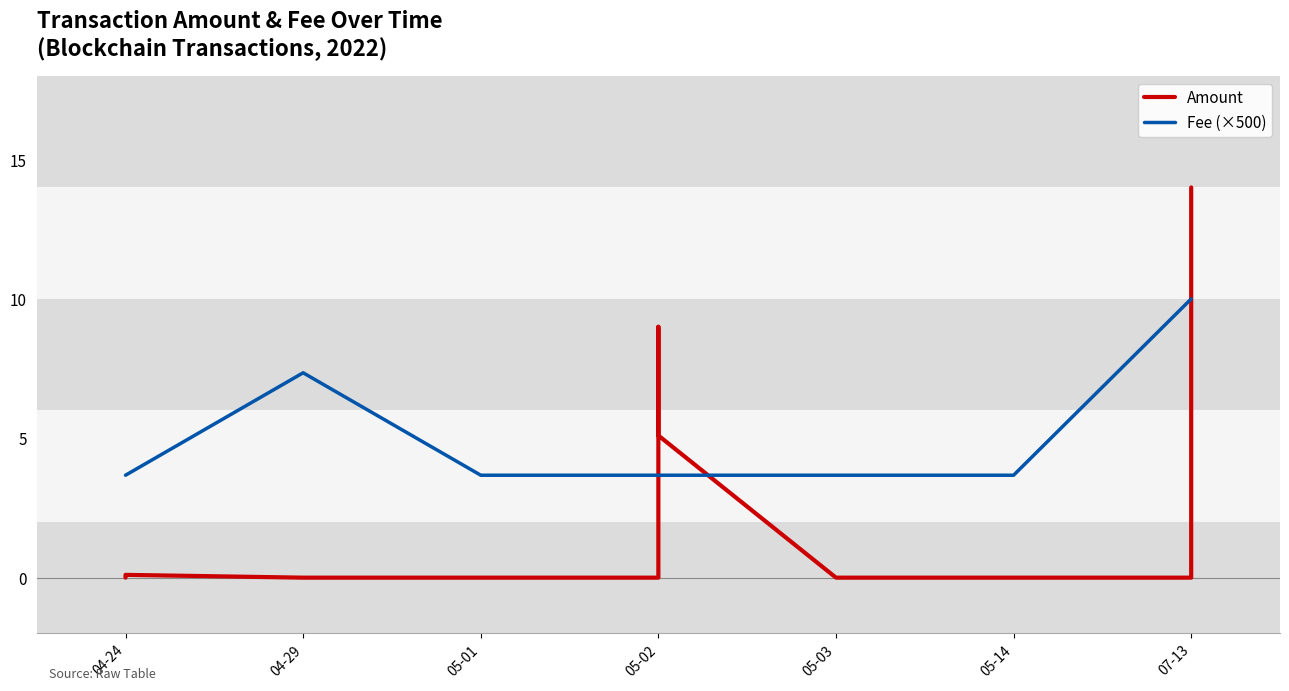

How many lines are shown in the chart?

2